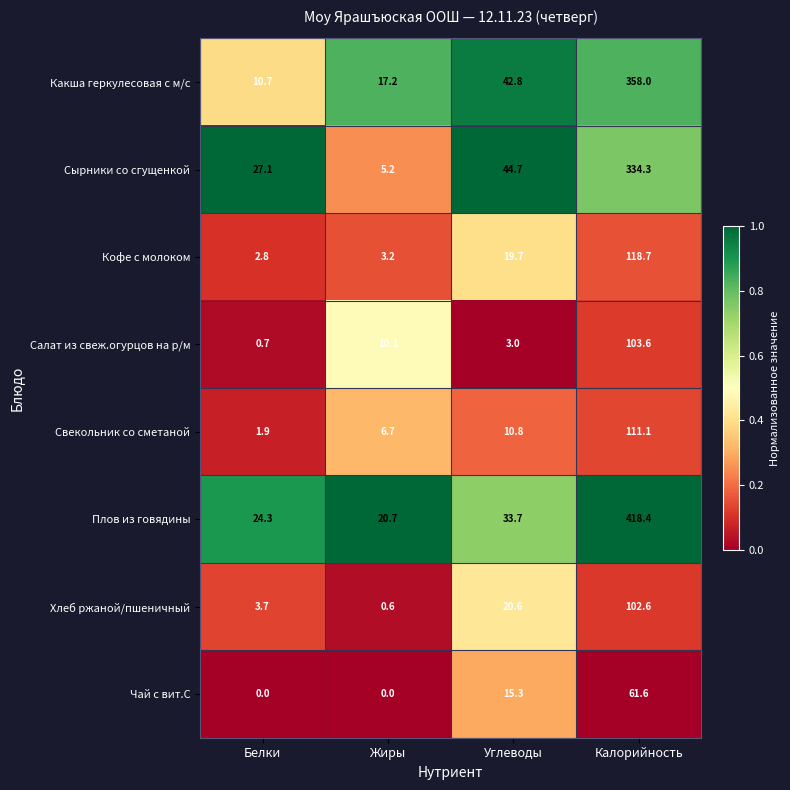

Rank the series at Жиры from highest to lowest value.

Плов из говядины, Какша геркулесовая с м/с, Салат из свеж.огурцов на р/м, Свекольник со сметаной, Сырники со сгущенкой, Кофе с молоком, Хлеб ржаной/пшеничный, Чай с вит.С